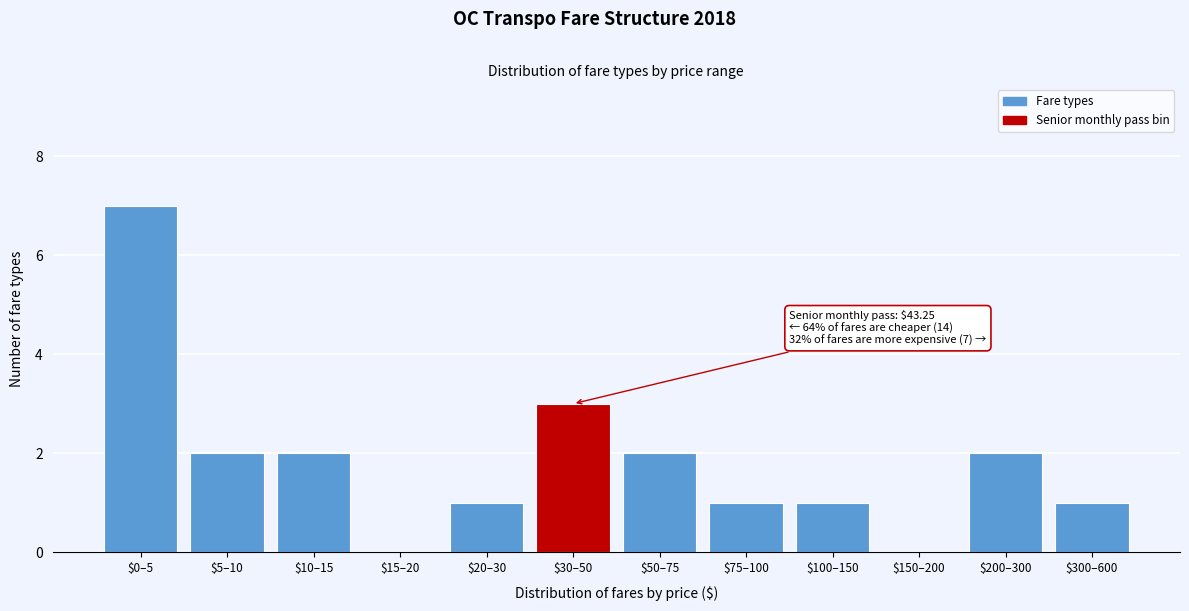

The value at $150–200 is 5. True or false?

False